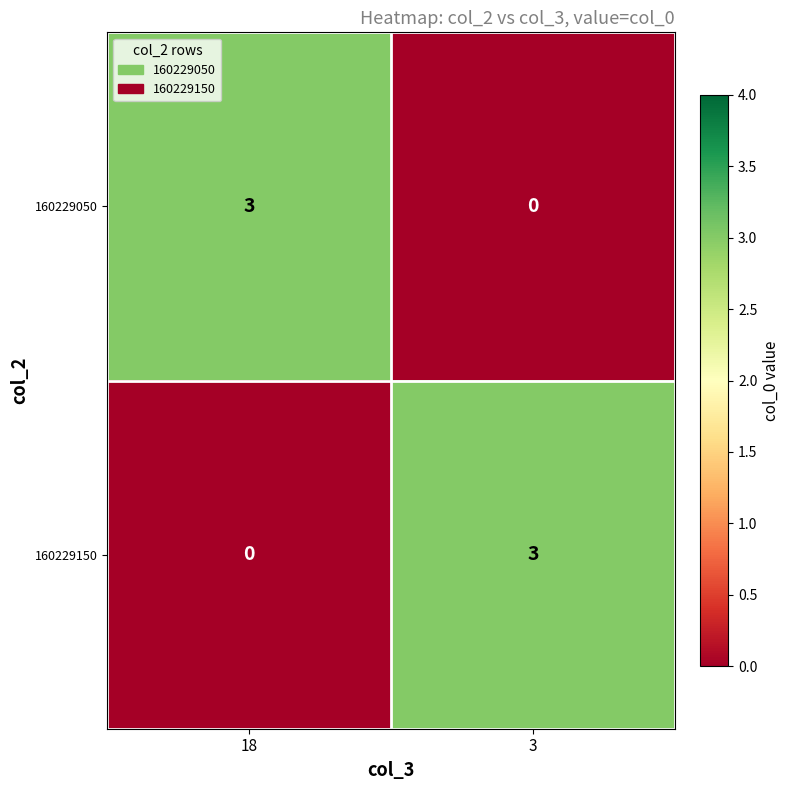

Is the value of 160229050 at 3 greater than the value of 160229150 at 3?

No